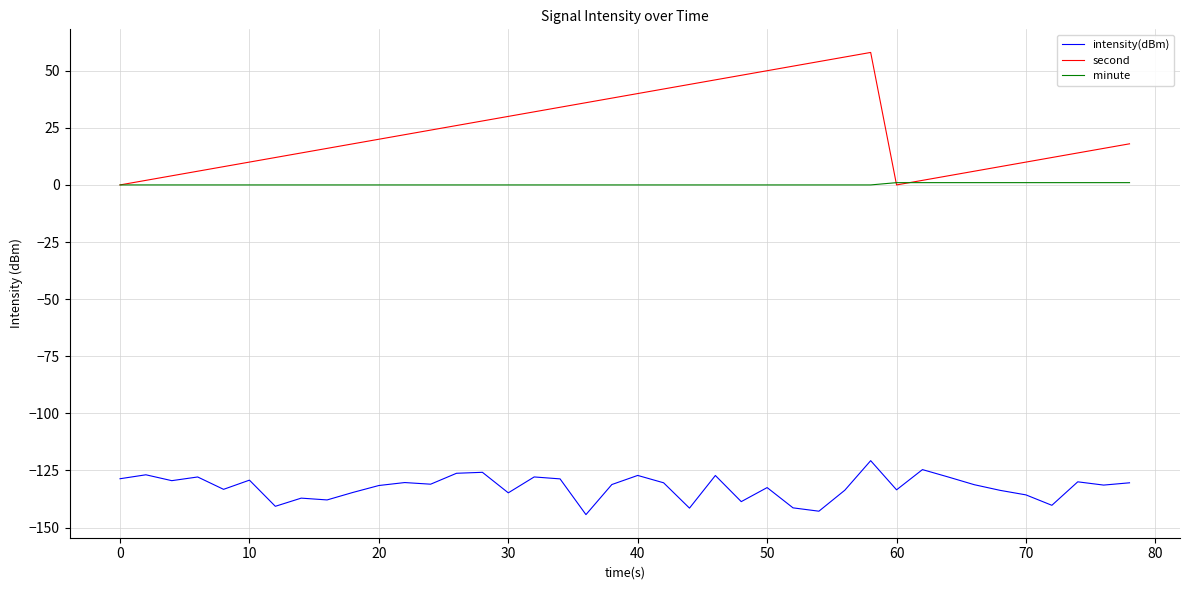

List the series in order of their peak value, highest first.

second, minute, intensity(dBm)